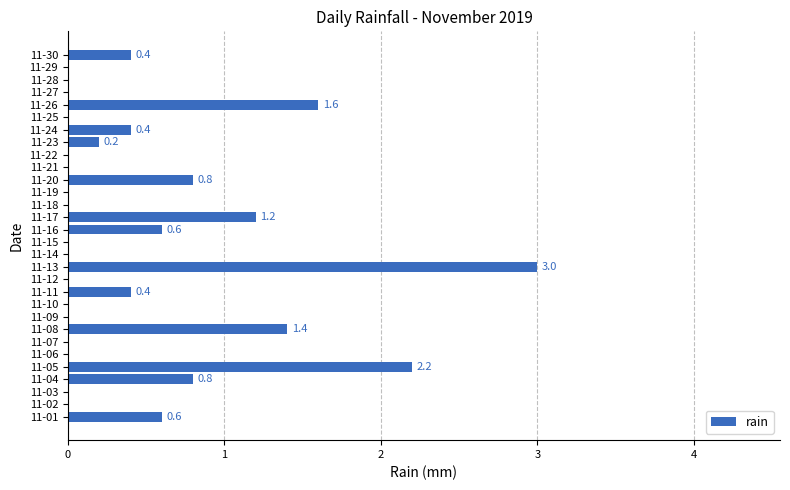

Does the chart contain stacked bars?

No